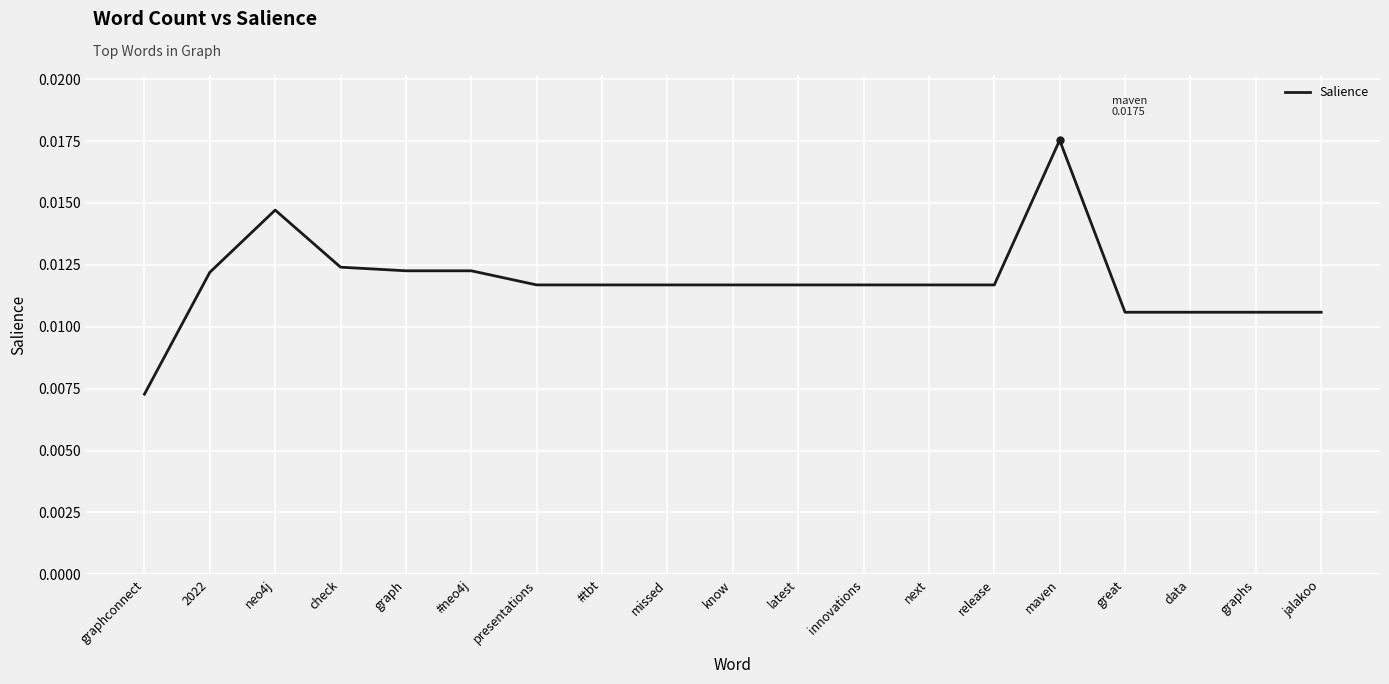

Which label corresponds to the smallest value in the chart?

graphconnect